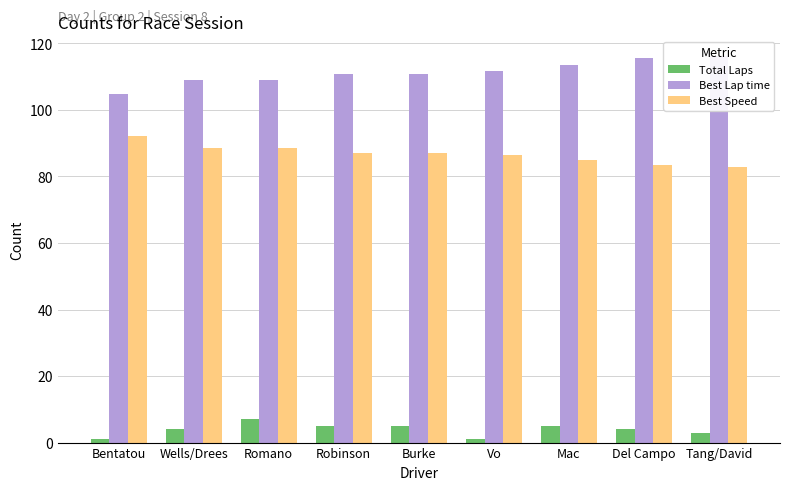

What is the difference between the maximum and minimum values in the Total Laps series?

6.0